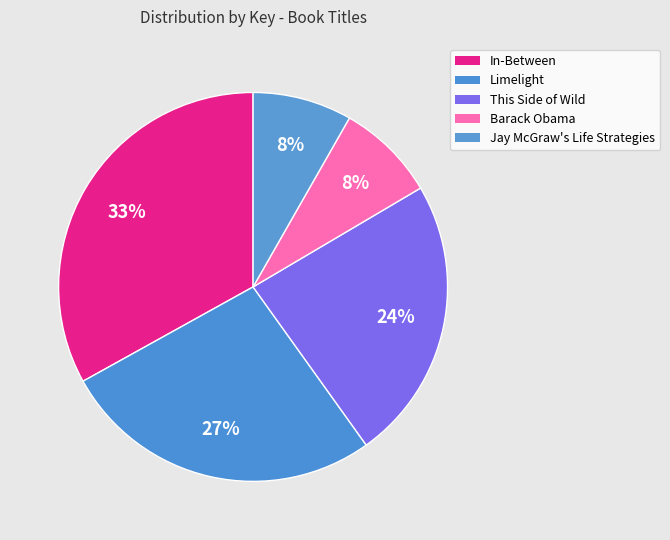

How many slices are in this pie chart?

5